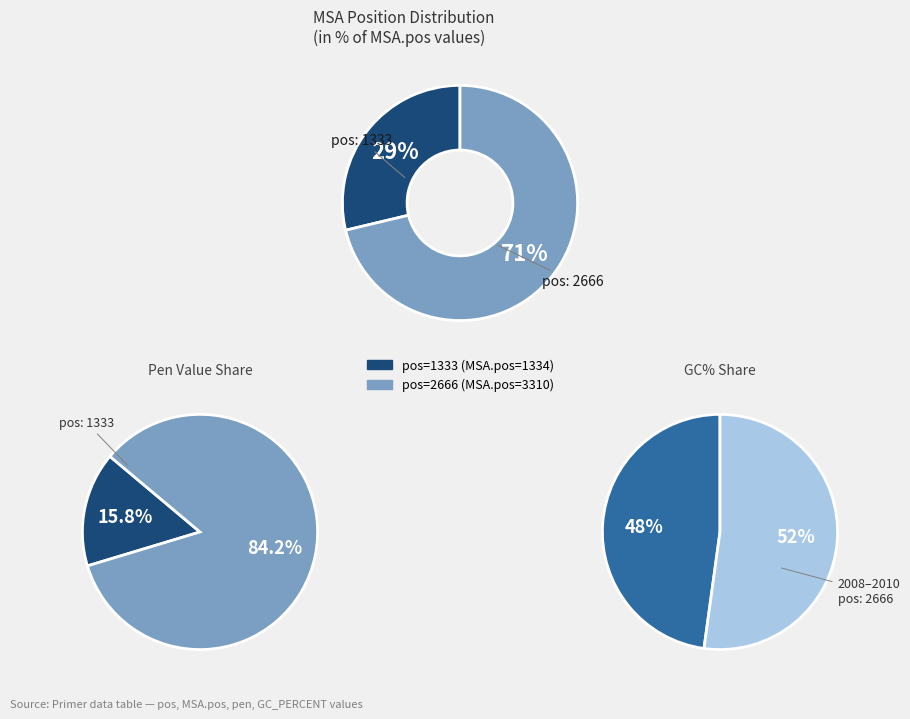

Combined, what portion of the pie is 1333 and 2666?

100.0%